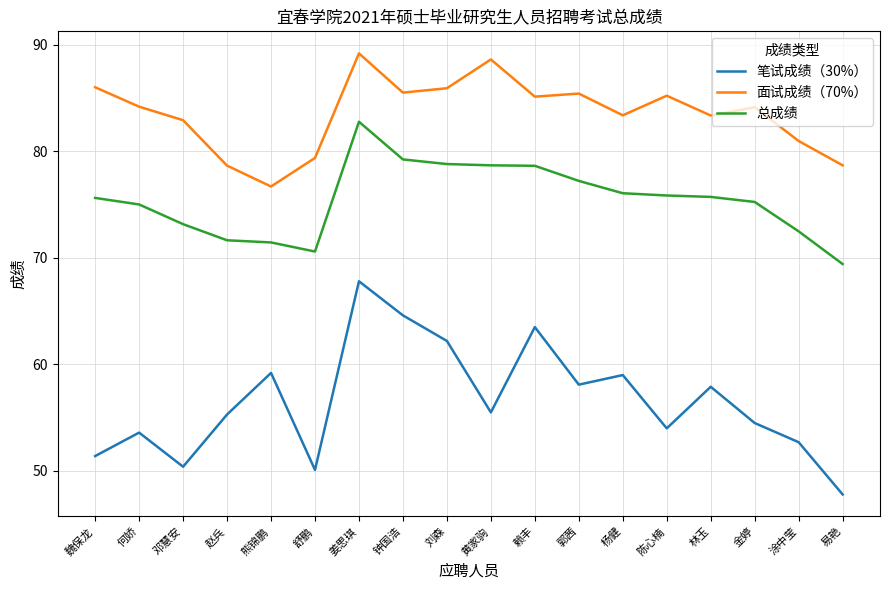

Does the chart display data point markers on the line(s)?

No